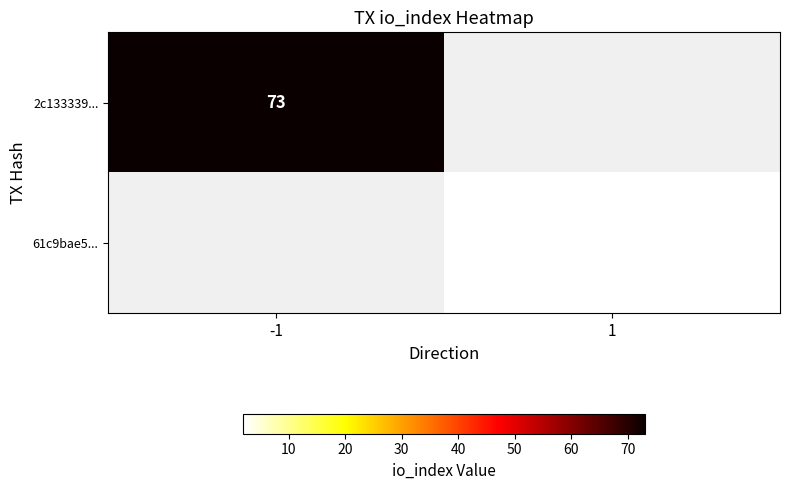

True or false: 2c133339... has a value of 73 at -1.

True